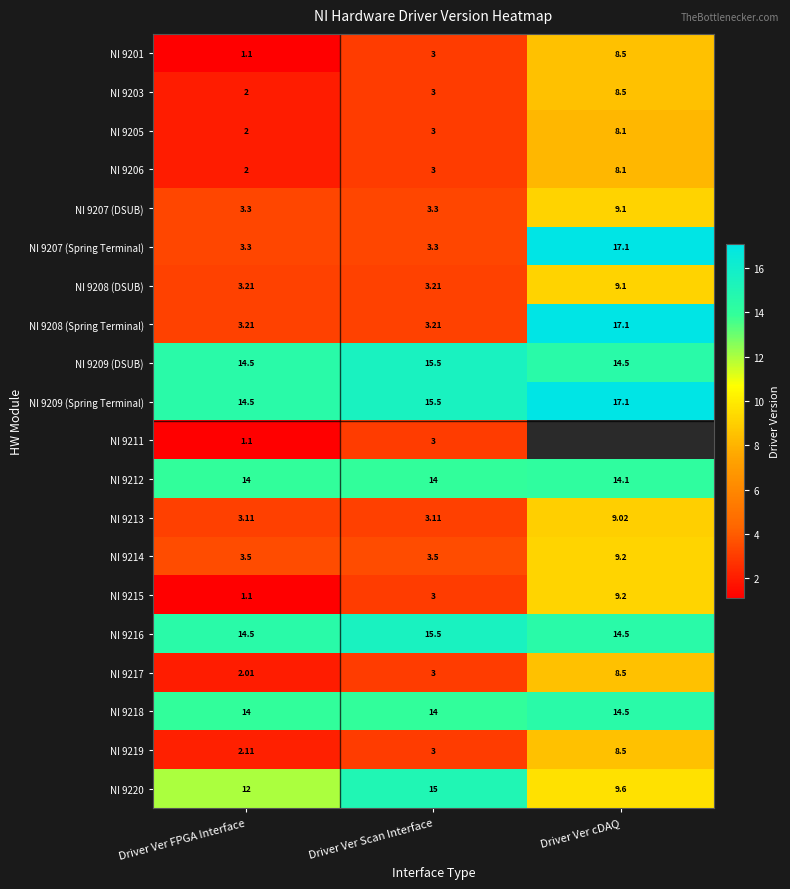

Is the value of NI 9217 at Driver Ver Scan Interface greater than the value of NI 9207 (DSUB) at Driver Ver Scan Interface?

No